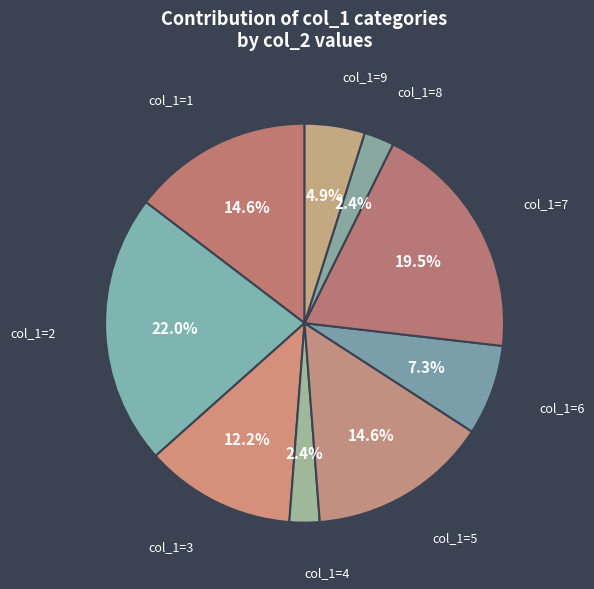

Between col_1=4 and col_1=2, which is larger?

col_1=2